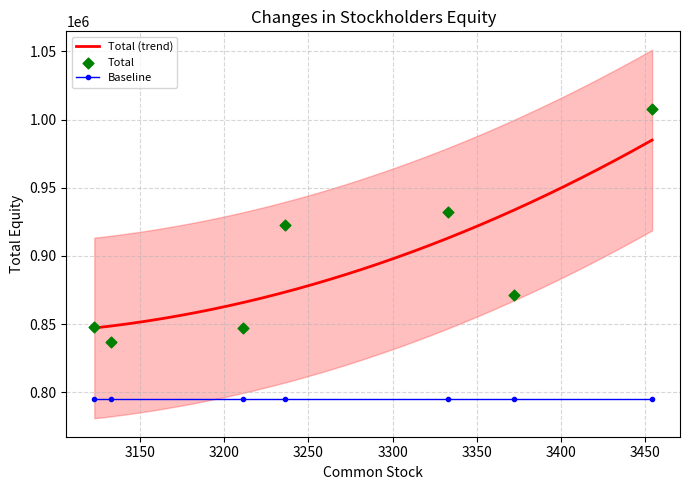

What is the change in value from 3133 to 3333?

+95403